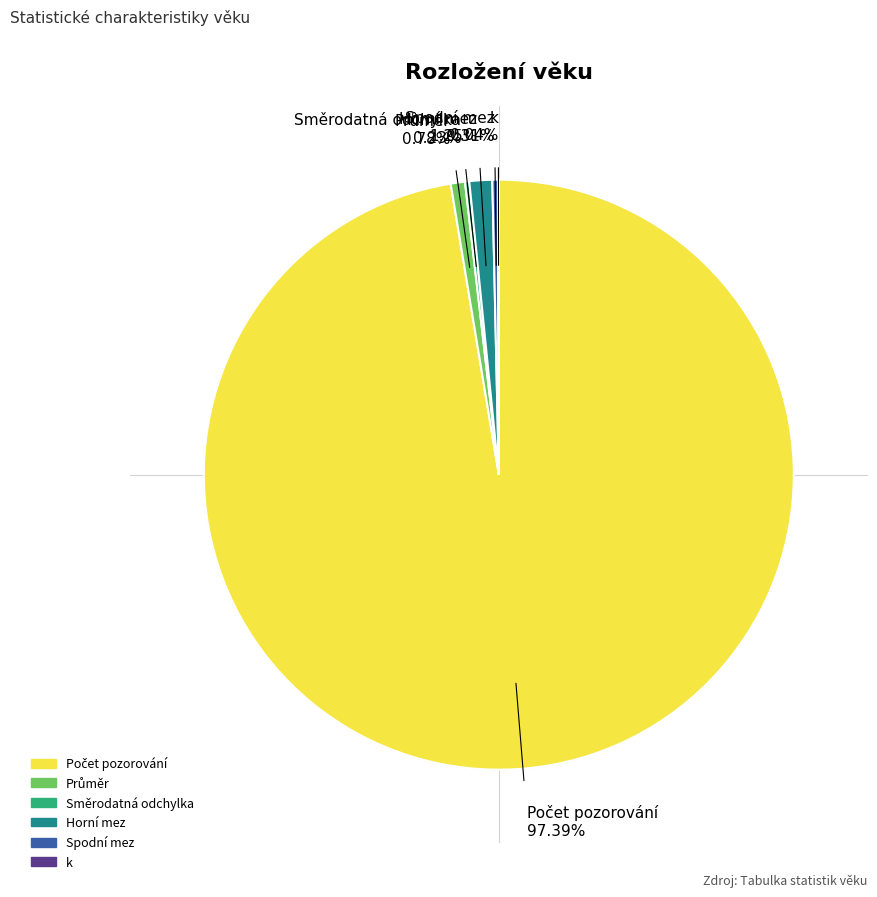

Is the sum of Spodní mez 0.31% and Horní mez 1.25% greater than half?

No